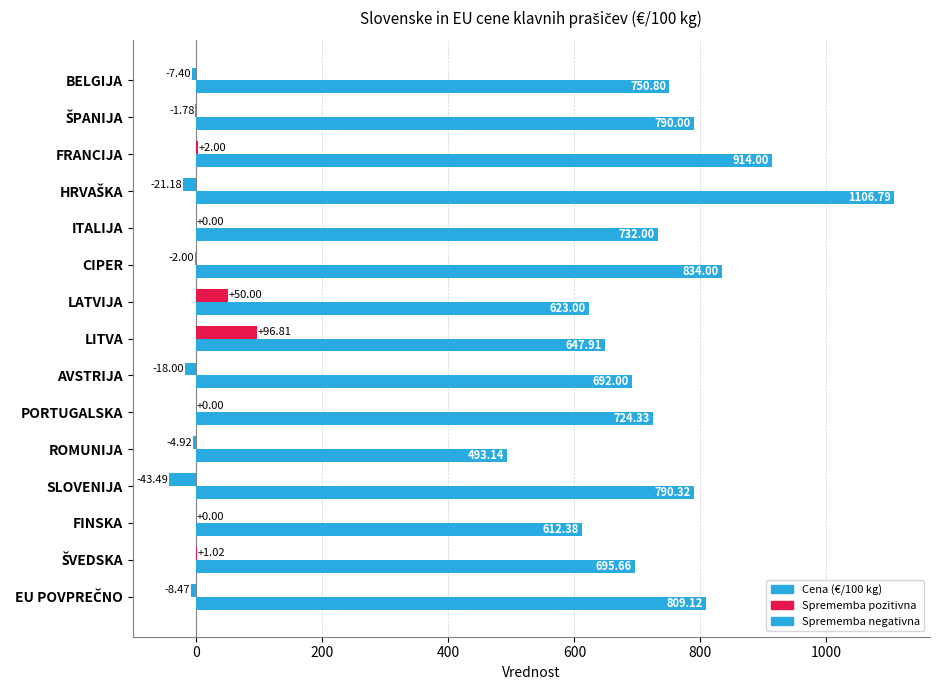

How many distinct data groups are displayed?

2